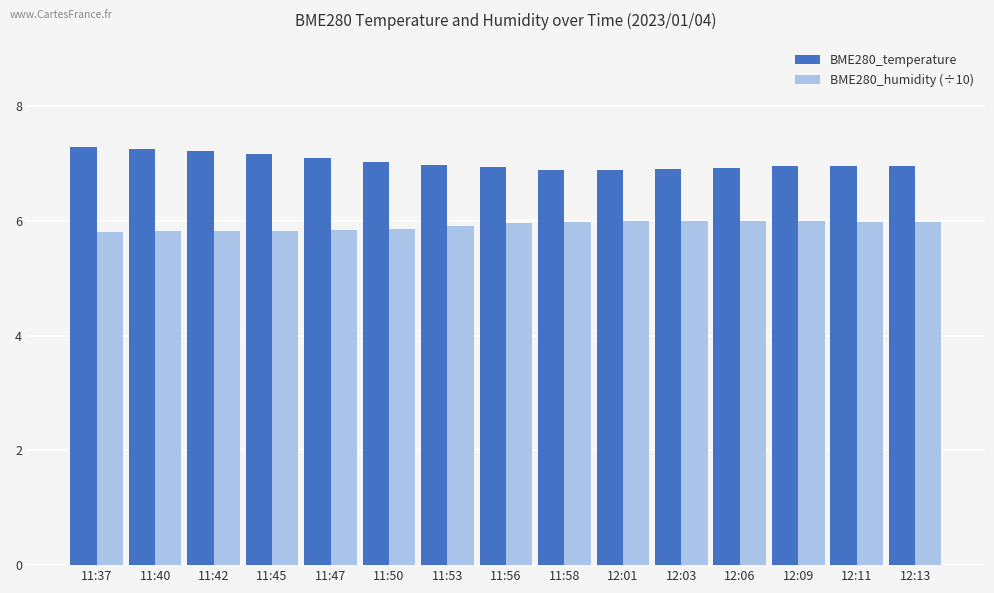

What is the label of the 6th bar from the right?

12:01